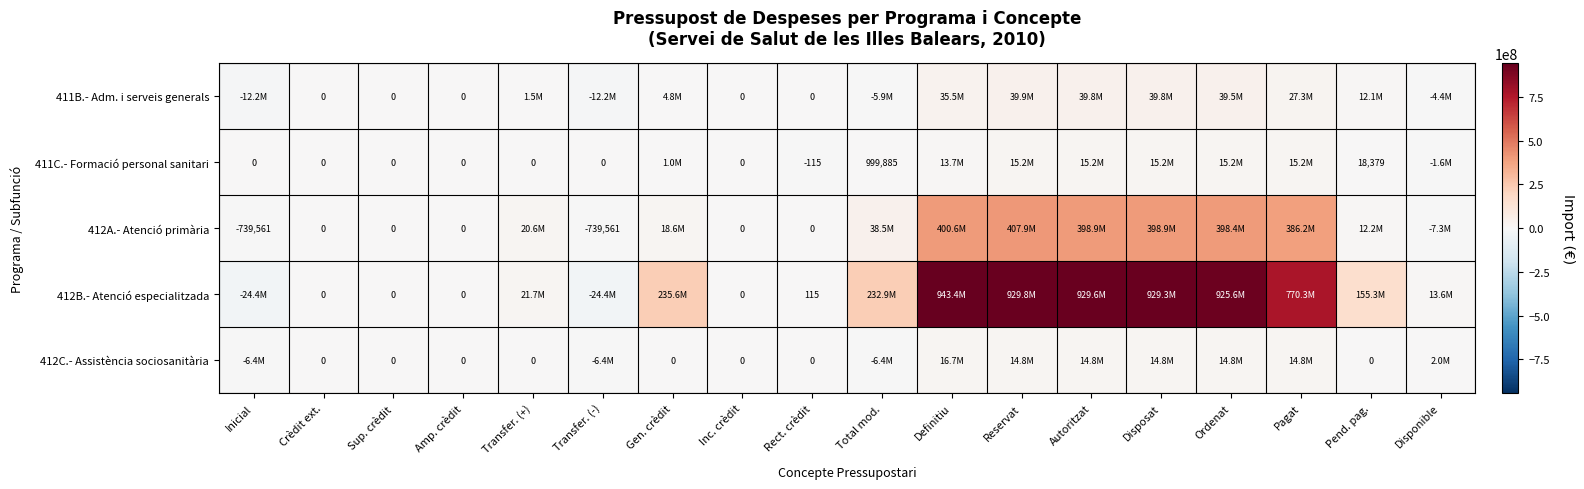

Is it true that 412C.- Assistència sociosanitària equals 5492996.2 at Disposat?

False